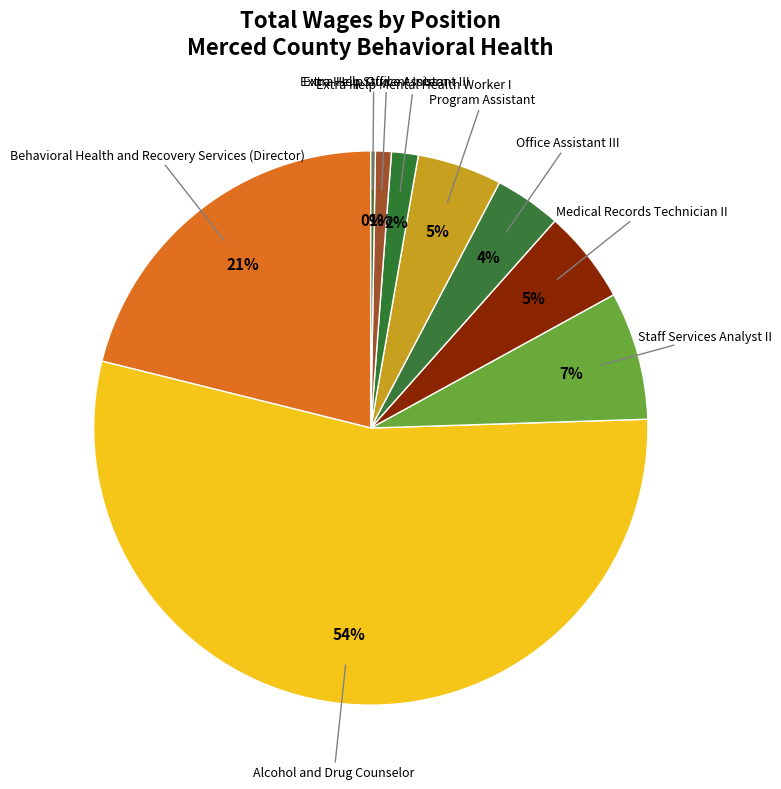

Rank the categories by value from lowest to highest.

Extra Help Student Intern, Extra Help Office Assistant III, Extra Help Mental Health Worker I, Office Assistant III, Program Assistant, Medical Records Technician II, Staff Services Analyst II, Behavioral Health and Recovery Services (Director), Alcohol and Drug Counselor